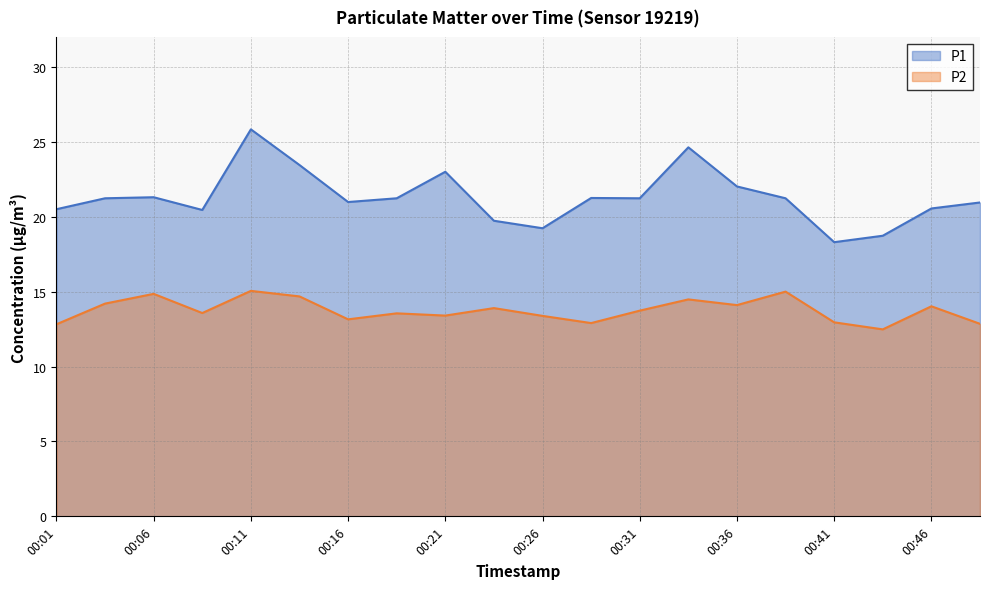

List the series in order of their peak value, lowest first.

P2, P1